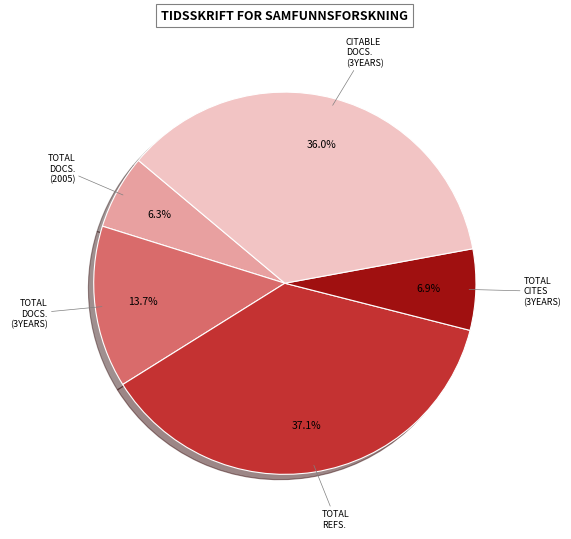

How many segments does this pie chart have?

5